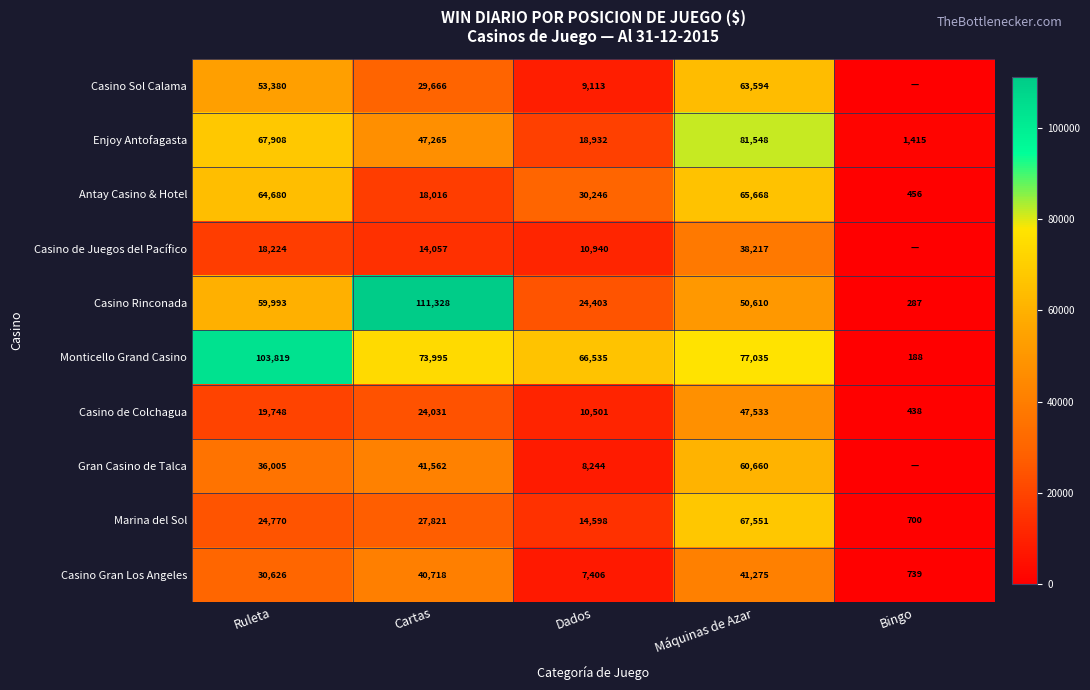

What is the total value across all series at Dados?

200918